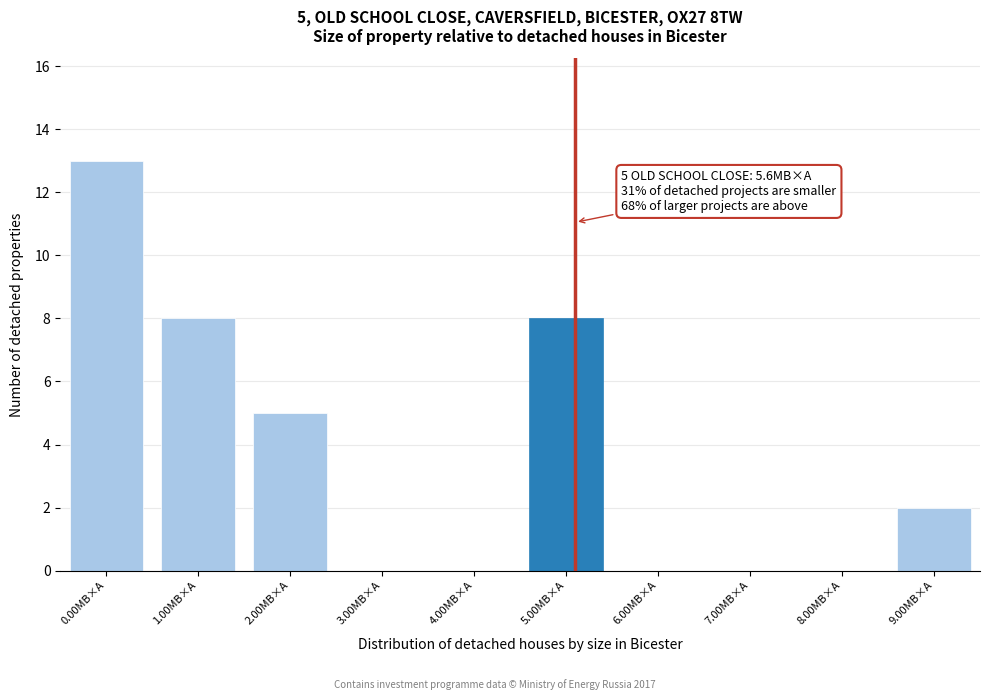

Reading right to left, extract all data points from this chart.

9.00МВ×А=2	8.00МВ×А=0	7.00МВ×А=0	6.00МВ×А=0	5.00МВ×А=8	4.00МВ×А=0	3.00МВ×А=0	2.00МВ×А=5	1.00МВ×А=8	0.00МВ×А=13